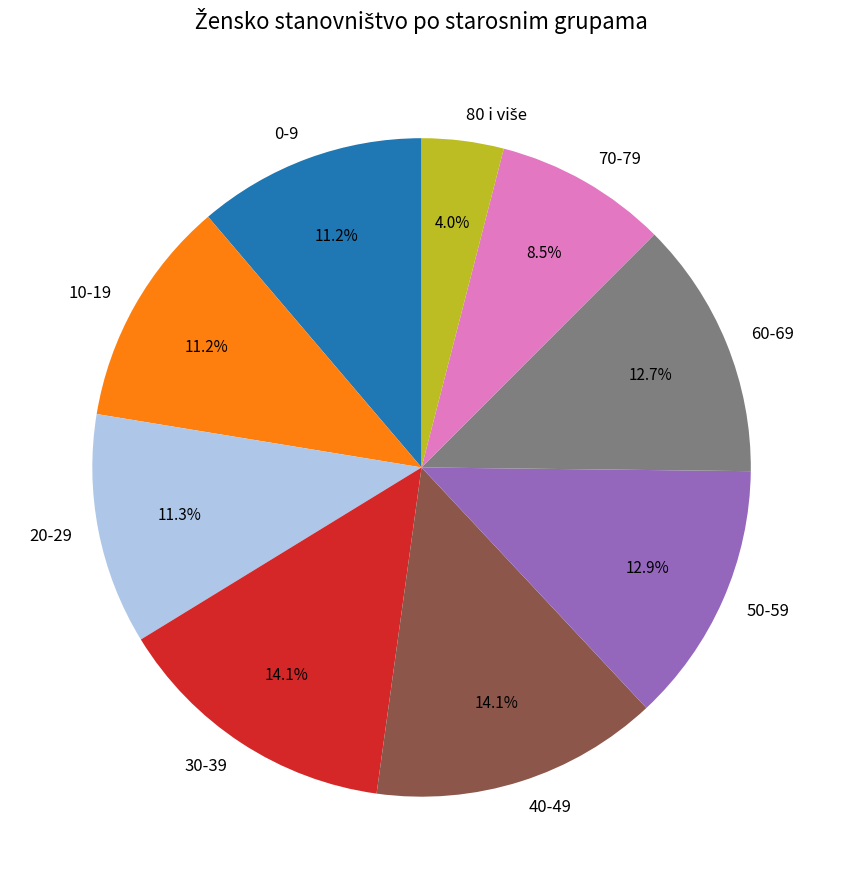

To the nearest percent, what percentage of the pie is 0-9?

11%